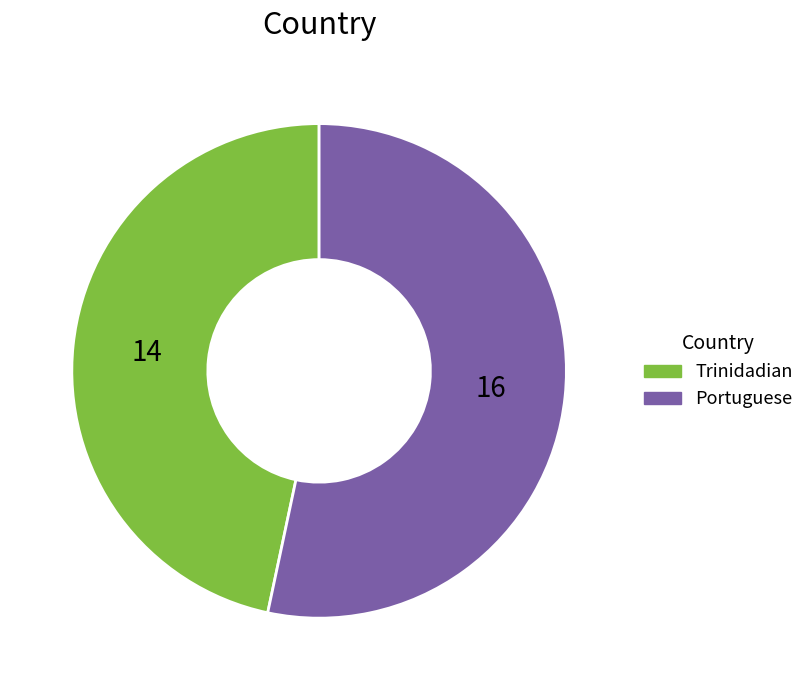

Combined, do Portuguese and Trinidadian account for over 50%?

Yes